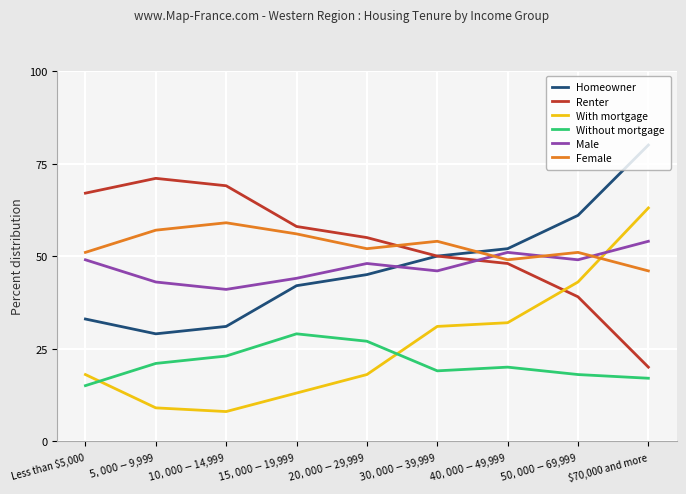

List the labels in order of Renter value, smallest first.

$70,000 and more, $50,000-$69,999, $40,000-$49,999, $30,000-$39,999, $20,000-$29,999, $15,000-$19,999, Less than $5,000, $10,000-$14,999, $5,000-$9,999